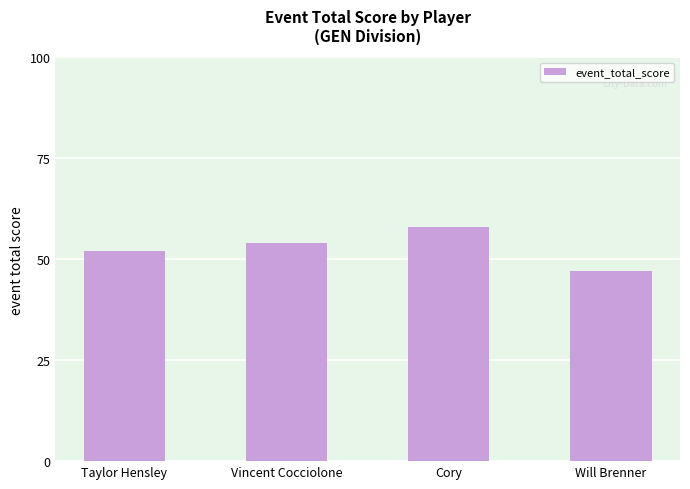

Rank the categories by value from highest to lowest.

Cory, Vincent Cocciolone, Taylor Hensley, Will Brenner